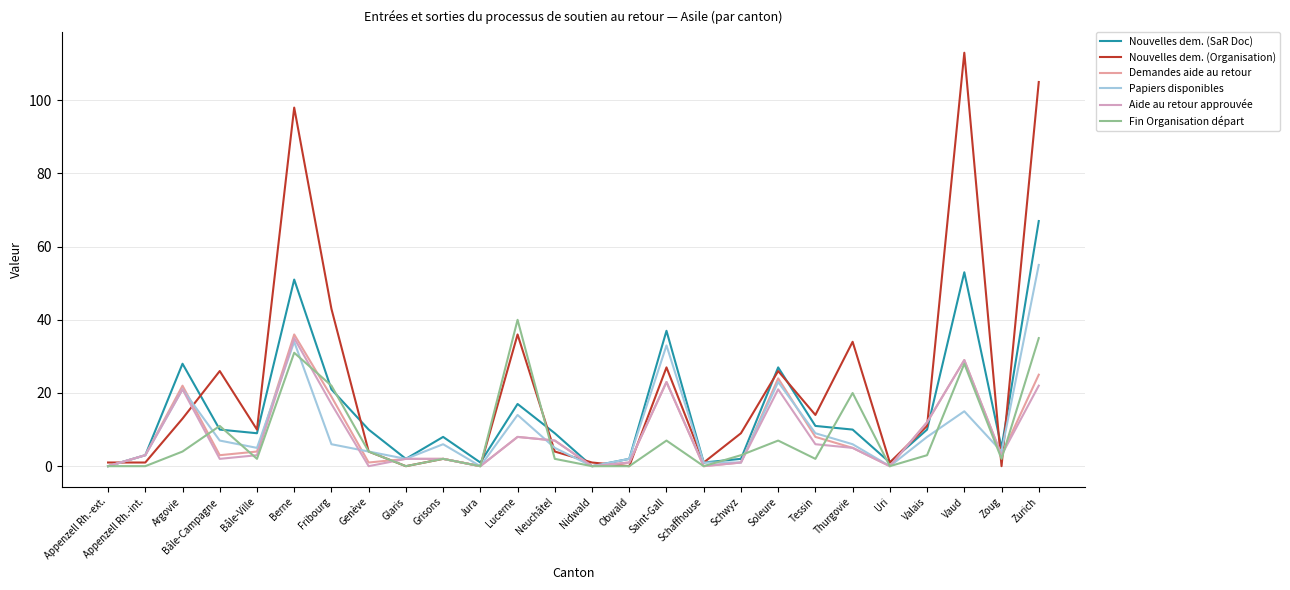

How many lines are shown in the chart?

6